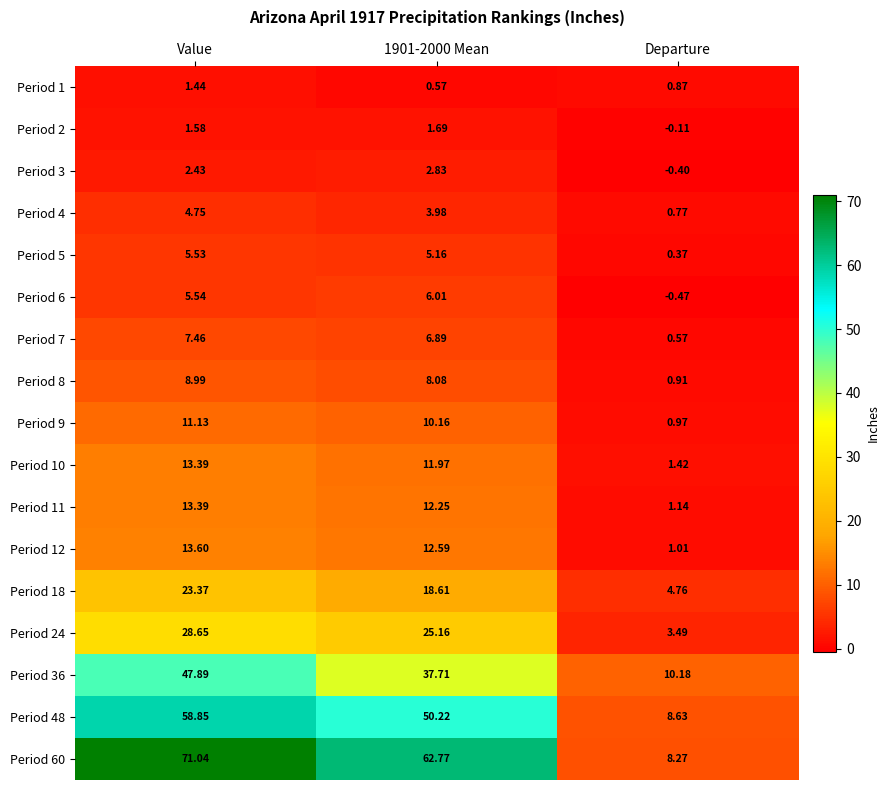

Which category has the lowest value across all series?

Departure